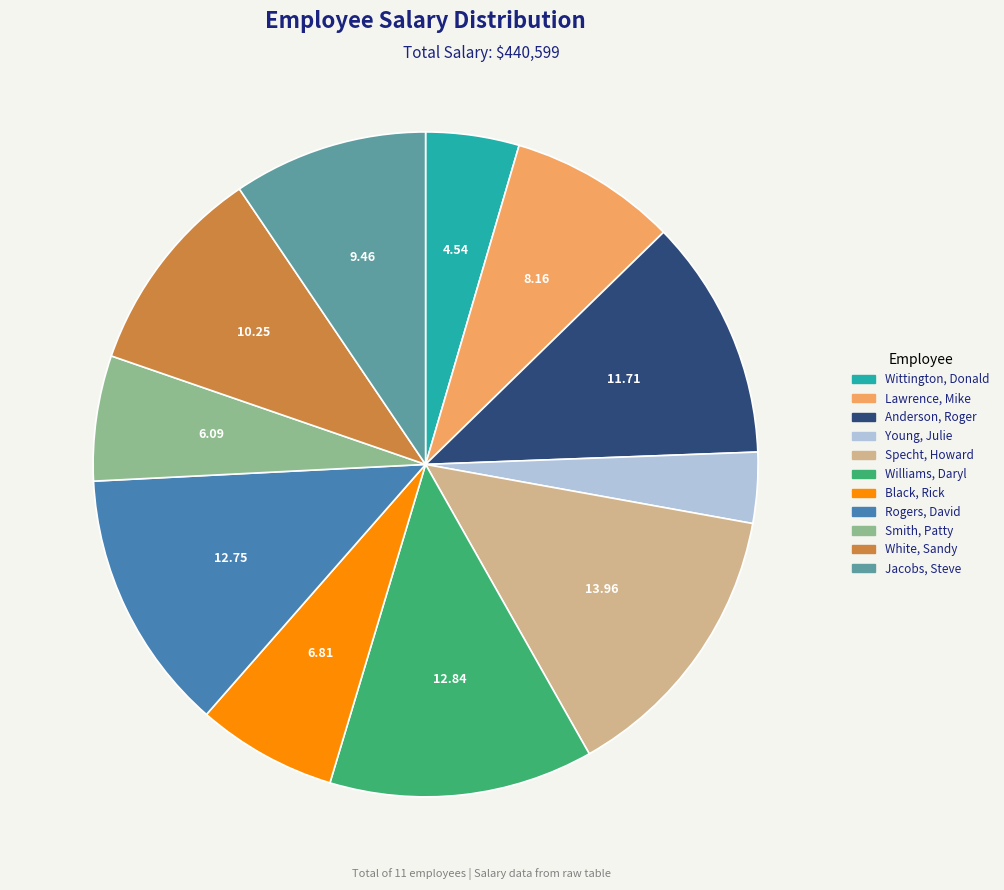

What is the largest slice in the pie chart?

Specht, Howard